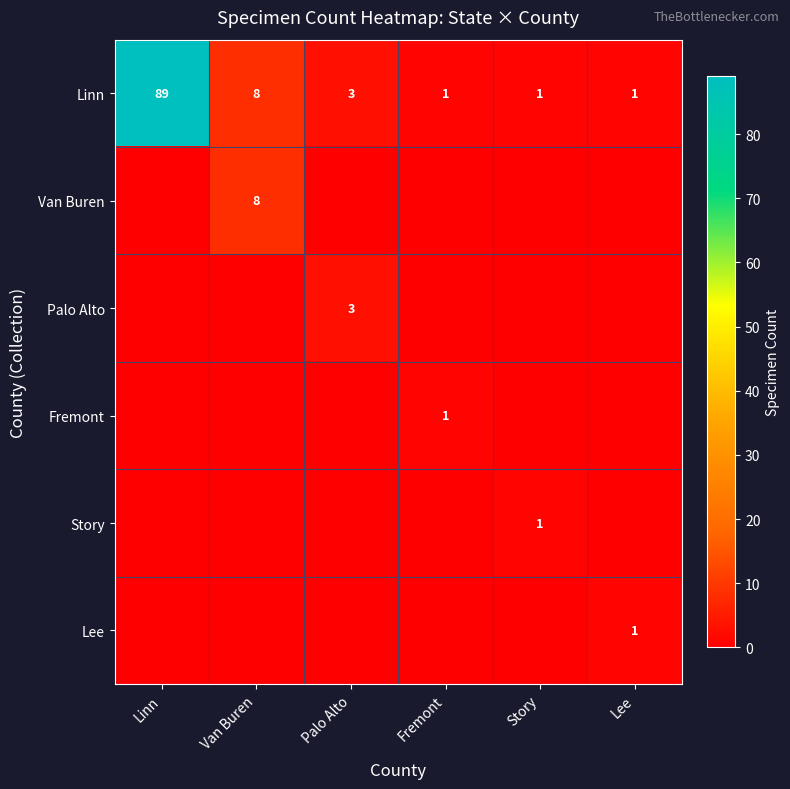

True or false: Fremont has a value of 2 at Fremont.

False